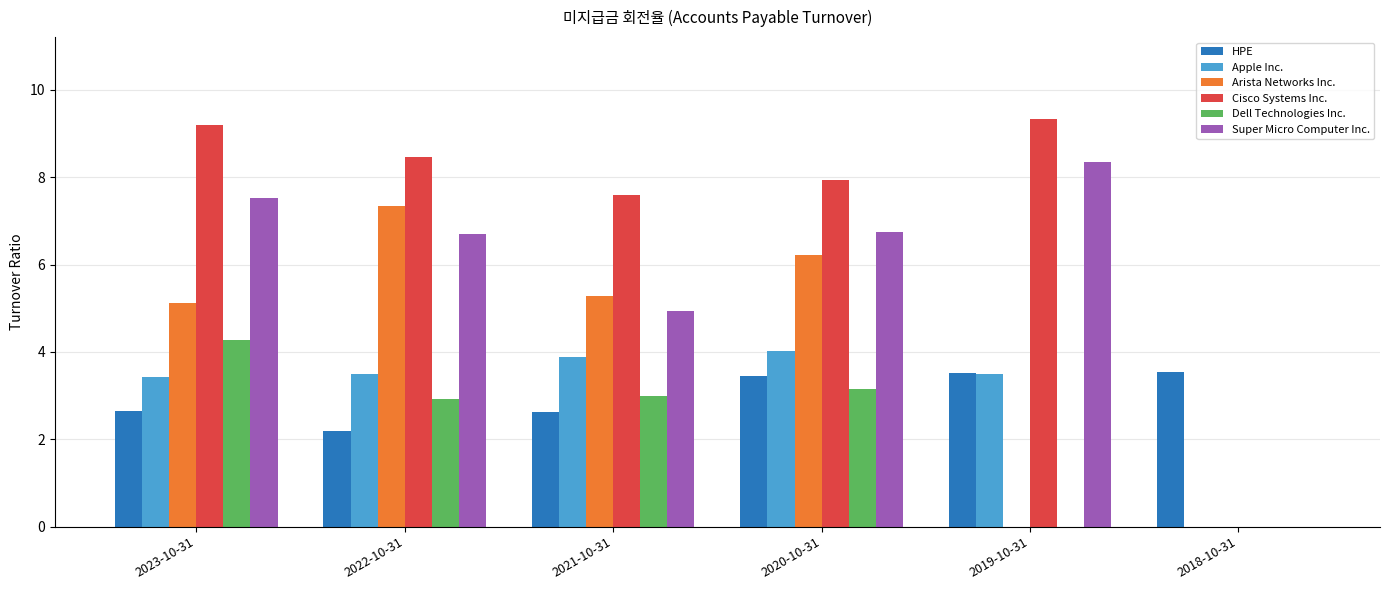

What is the total value across all series at 2019-10-31?

24.7